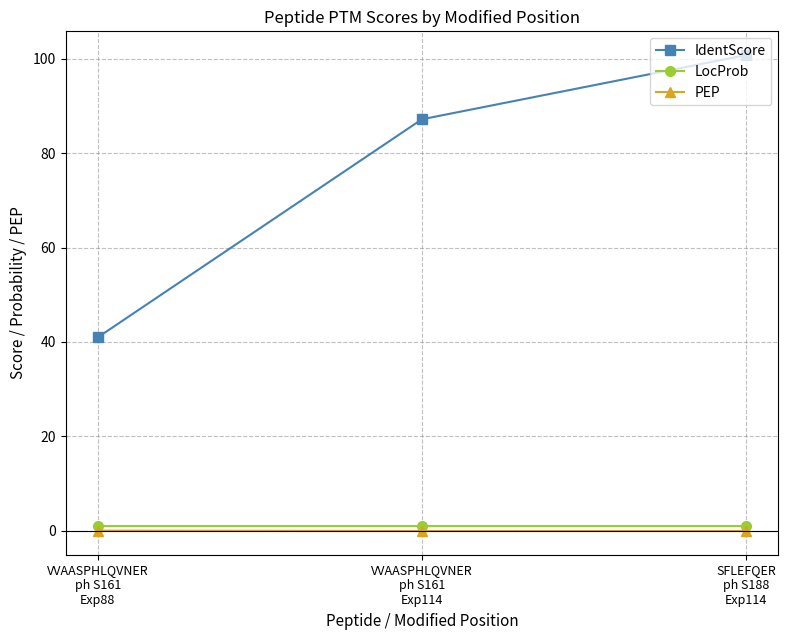

Count the number of categories in the chart.

3